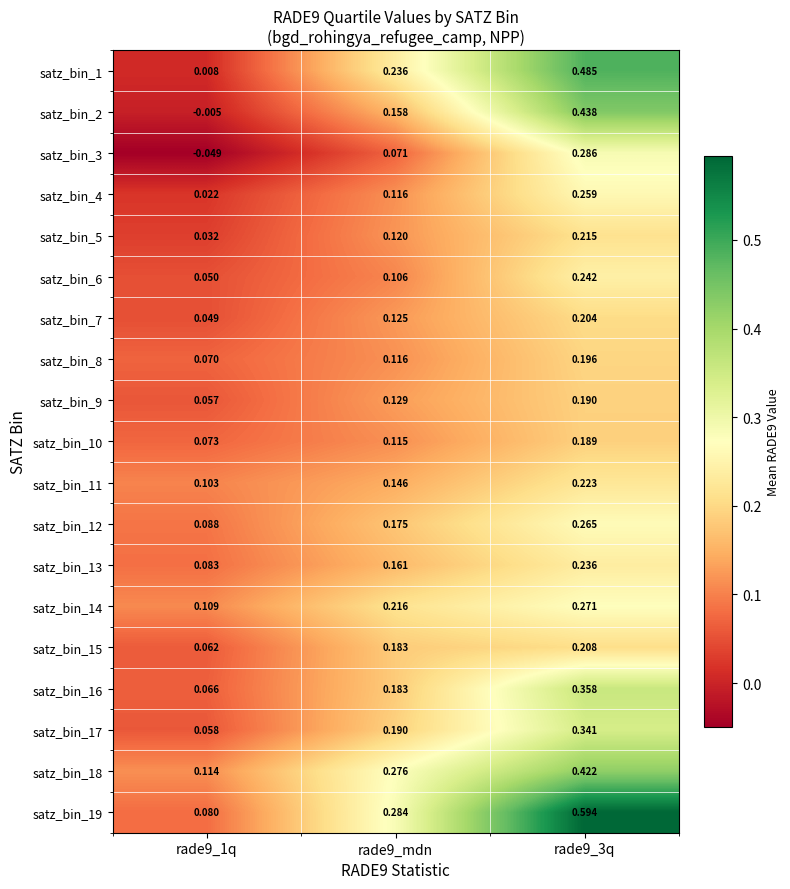

Is the value of satz_bin_3 at rade9_1q greater than the value of satz_bin_16 at rade9_3q?

No